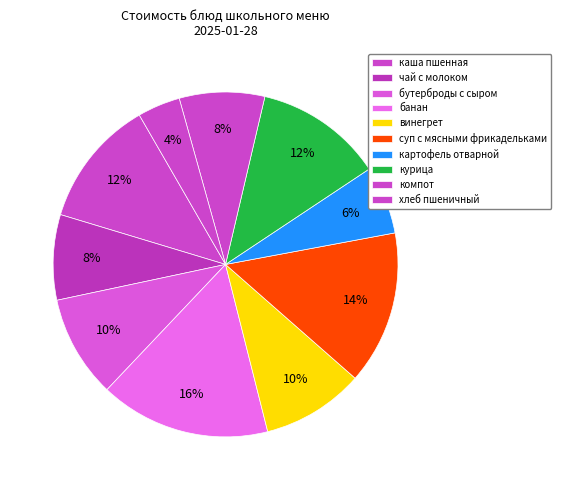

Count the number of slices in the pie.

10